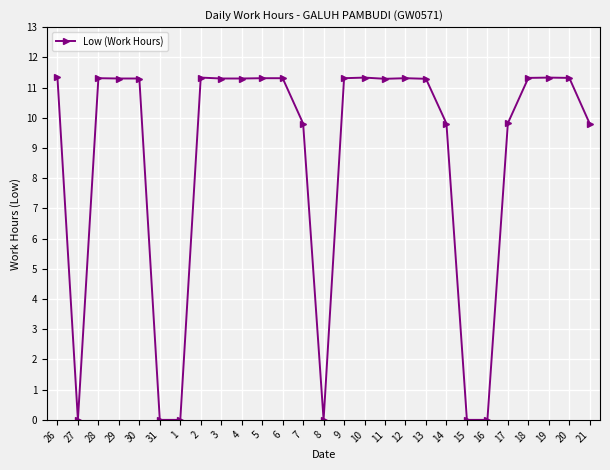

What position from the left is 4?

10